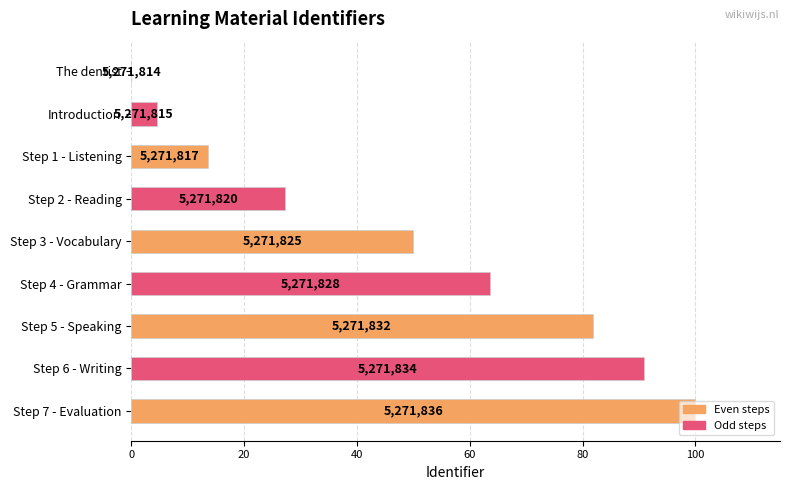

How many bars are there in total?

9